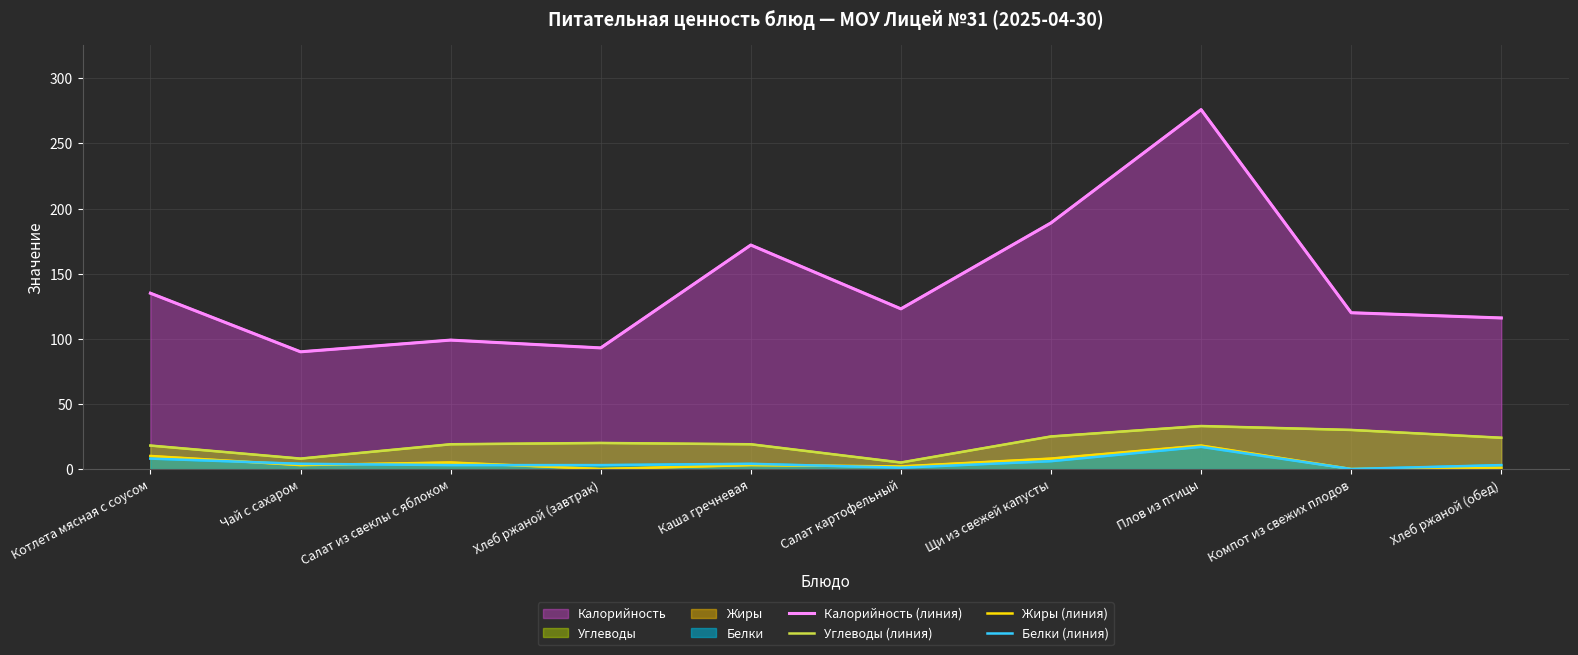

How many data points in Углеводы (линия) are above 20?

4